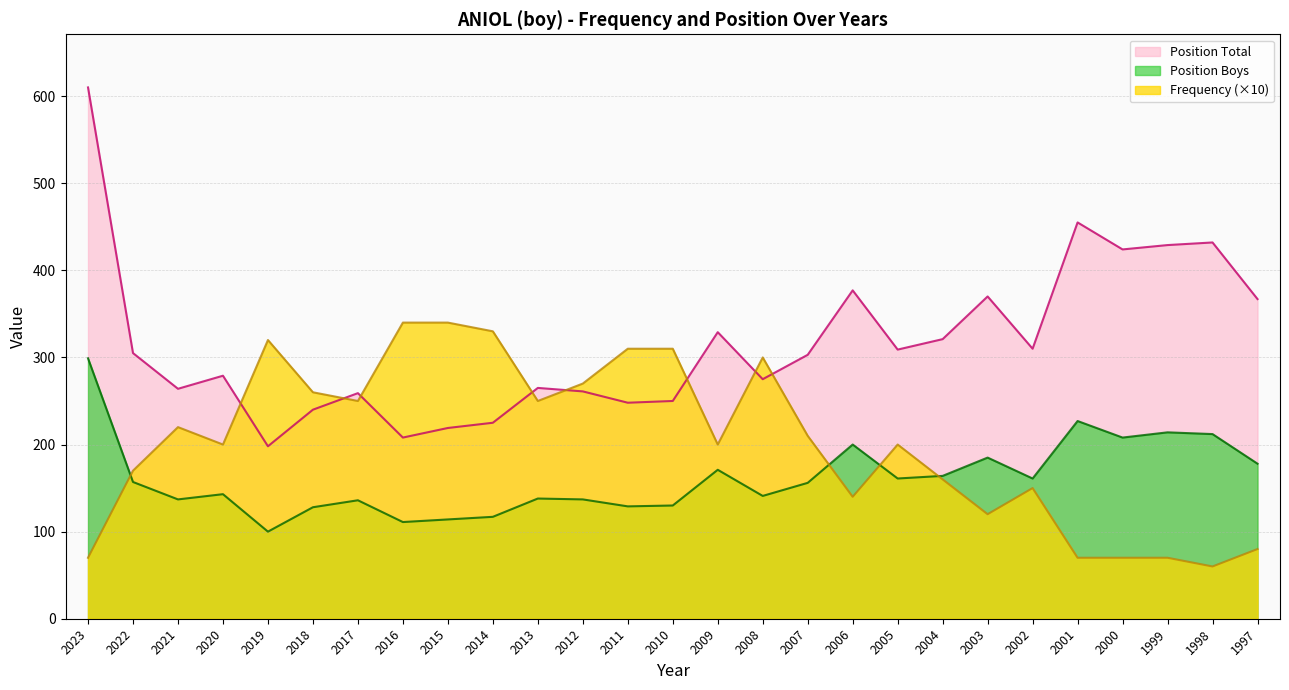

In Position Total, how many points are lower than both neighbors (excluding endpoints)?

8